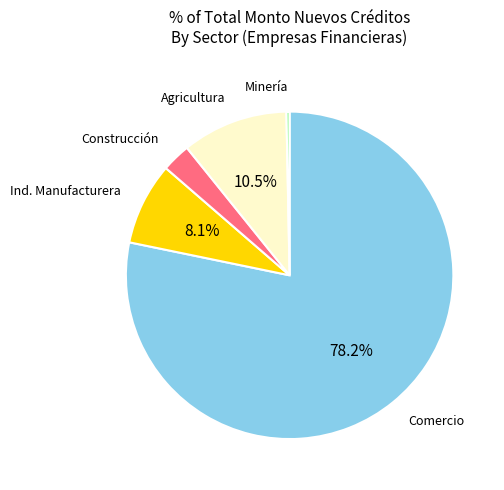

Is there any slice that represents more than half of the pie?

Yes